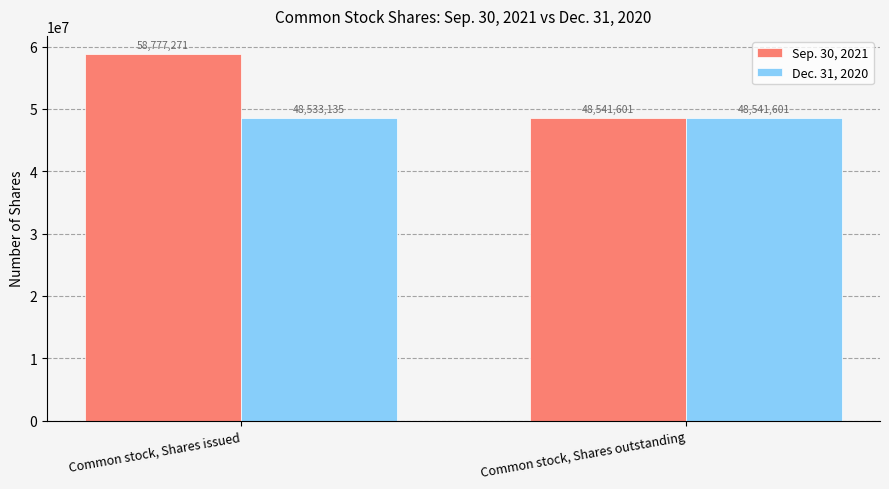

List the labels in order of Dec. 31, 2020 value, largest first.

Common stock, Shares outstanding, Common stock, Shares issued